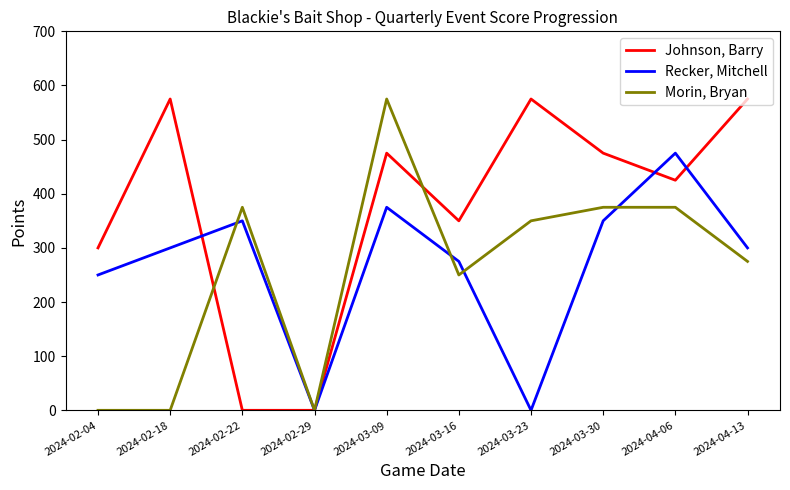

After their last crossing, which series has the higher values: Recker, Mitchell or Morin, Bryan?

Recker, Mitchell